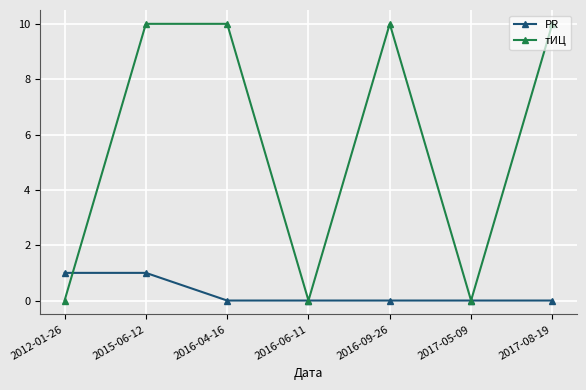

Reading left to right, list all the values displayed in this chart.

PR: 2012-01-26=1	2015-06-12=1	2016-04-16=0	2016-06-11=0	2016-09-26=0	2017-05-09=0	2017-08-19=0
тИЦ: 2012-01-26=0	2015-06-12=10	2016-04-16=10	2016-06-11=0	2016-09-26=10	2017-05-09=0	2017-08-19=10